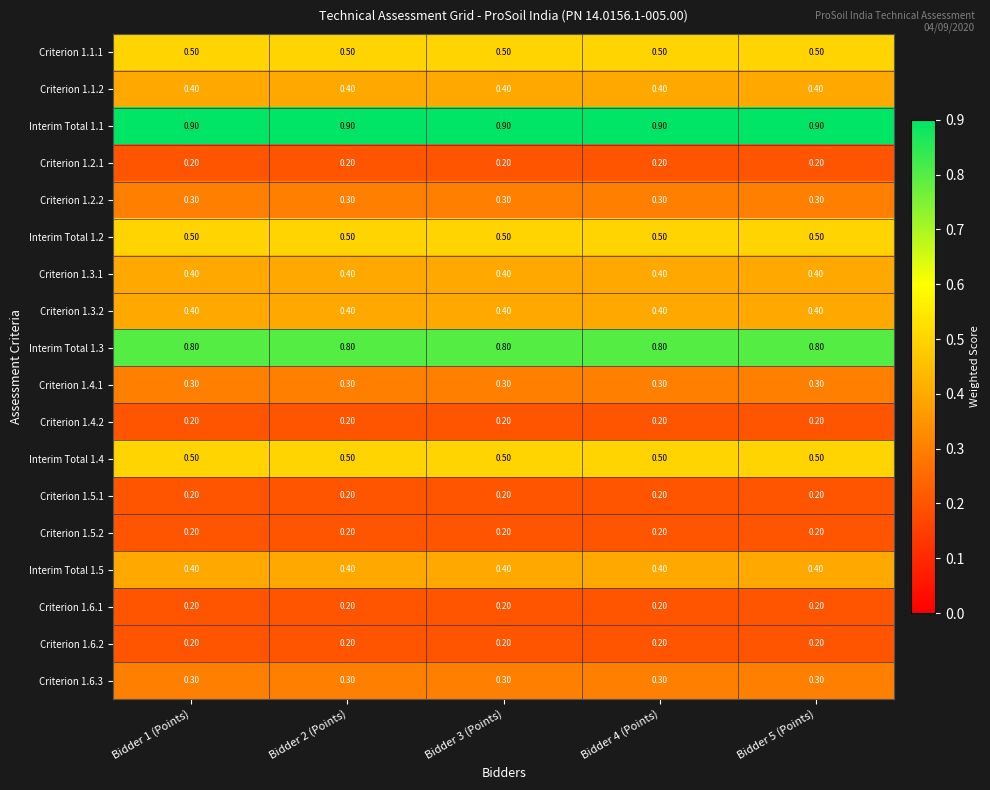

What is the difference between the highest and lowest values at Bidder 3 (Points)?

0.7